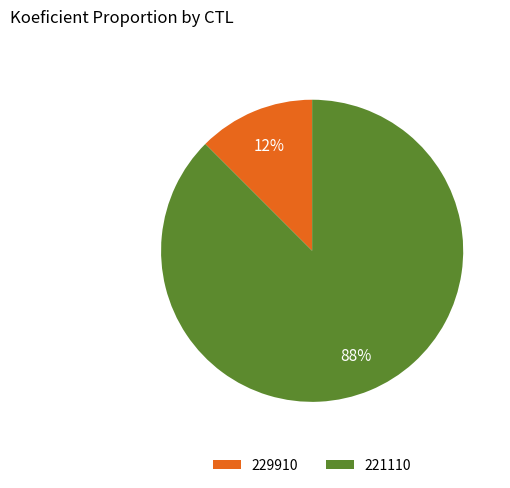

Count the number of slices in the pie.

2